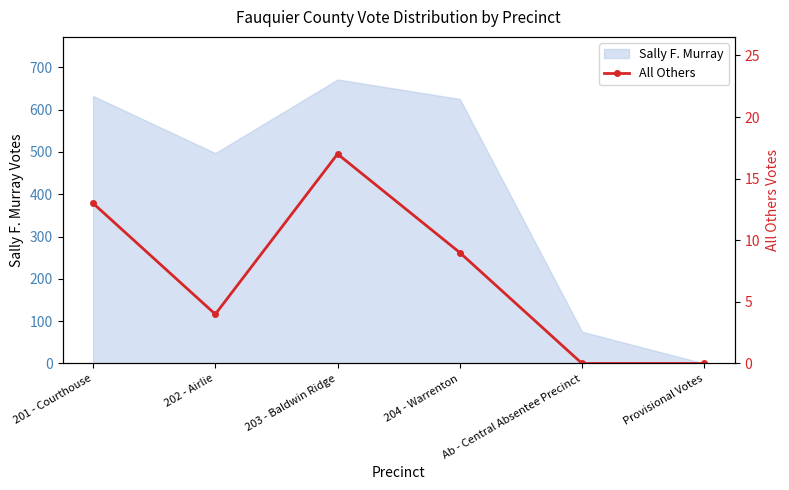

Which label corresponds to the largest value in the chart?

203 - Baldwin Ridge